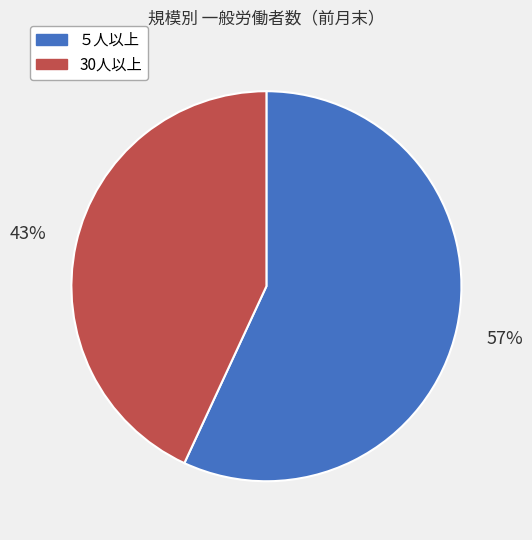

To the nearest percent, what is the difference between the largest and smallest slice percentages?

14%